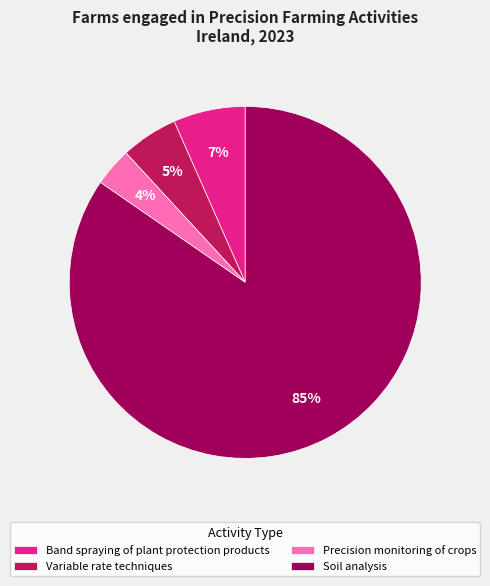

What is the majority slice?

Soil analysis